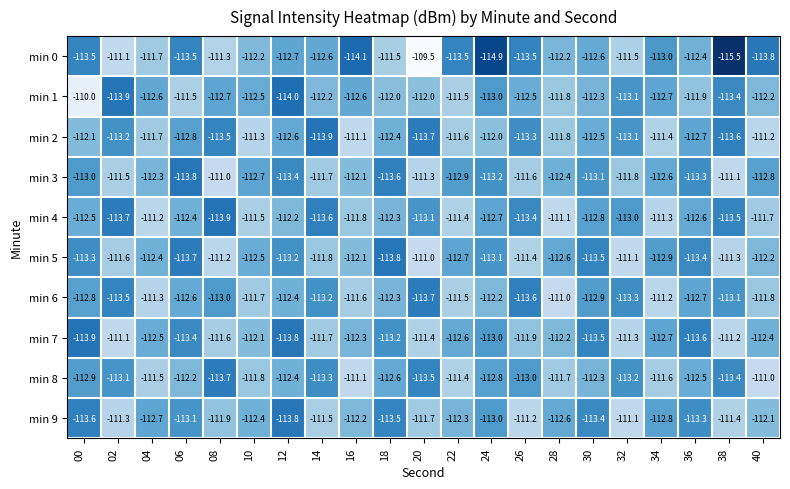

At which label is min 7 closest to -112?

10